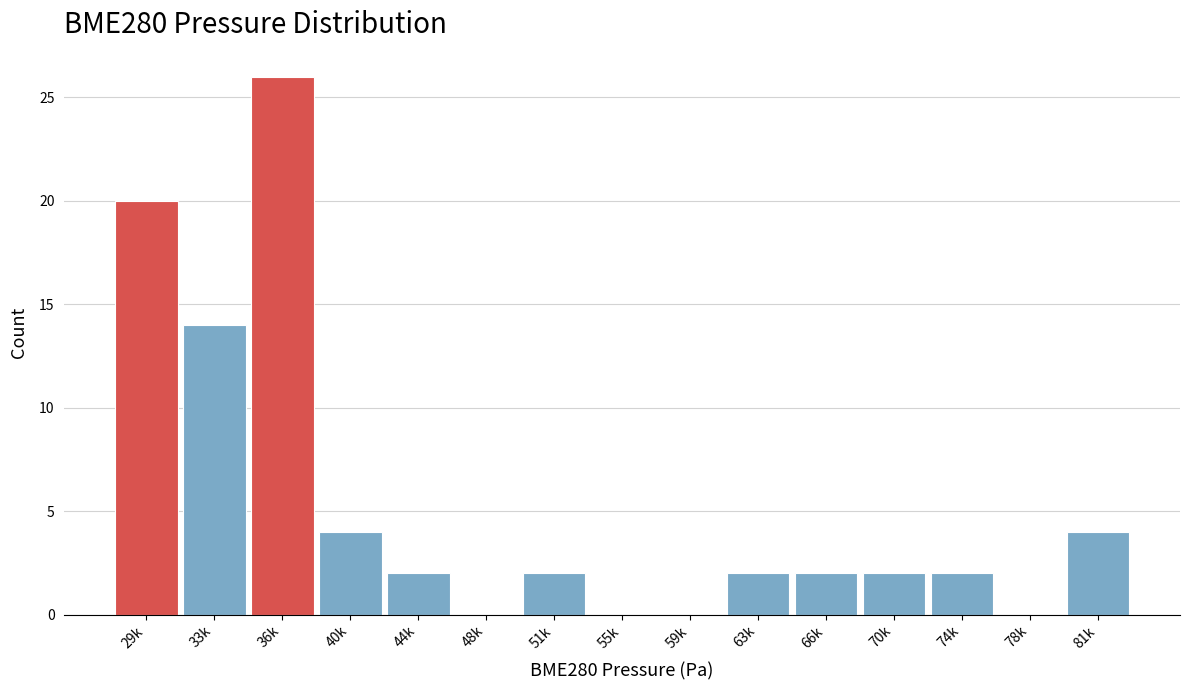

Reading left to right, extract all data points from this chart.

29k=20	33k=14	36k=26	40k=4	44k=2	48k=0	51k=2	55k=0	59k=0	63k=2	66k=2	70k=2	74k=2	78k=0	81k=4